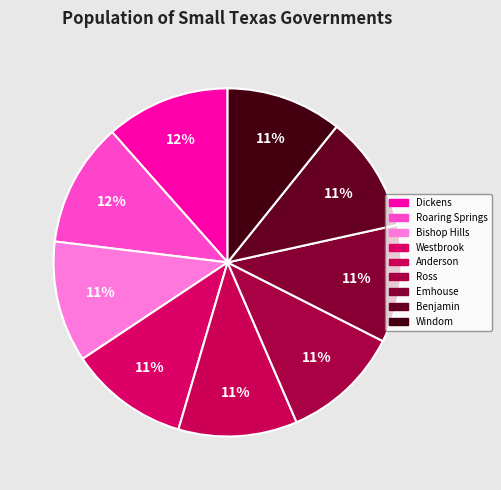

How many segments does this pie chart have?

9